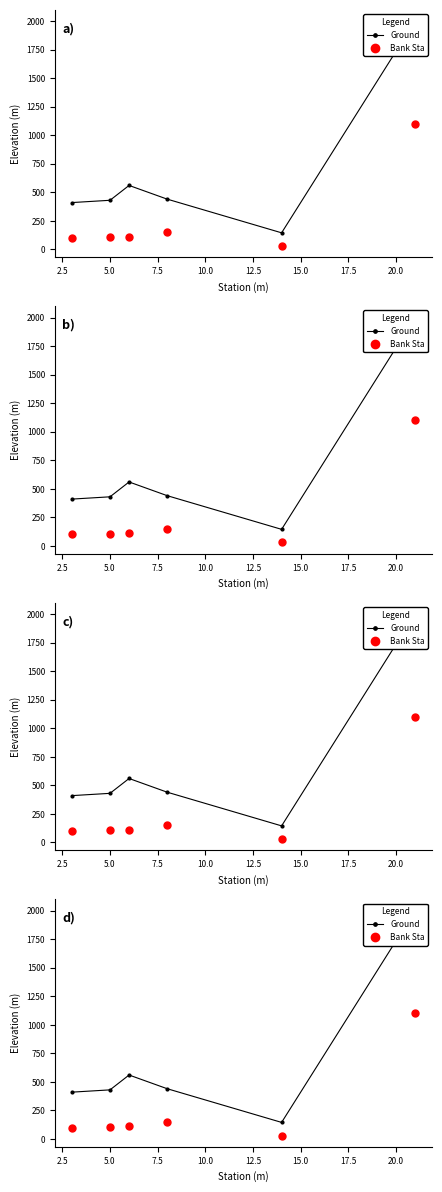

Is this an area chart (filled region under the line)?

No